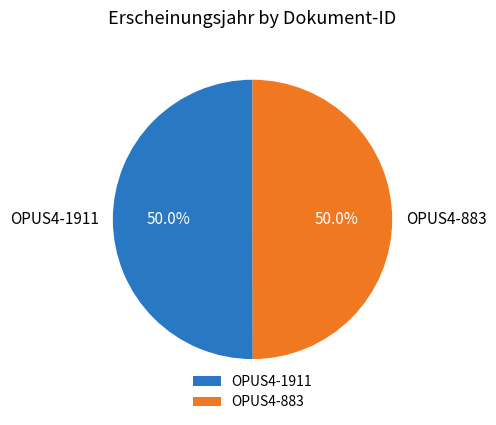

What is the ratio of the value at OPUS4-883 to the value at OPUS4-1911?

1.0